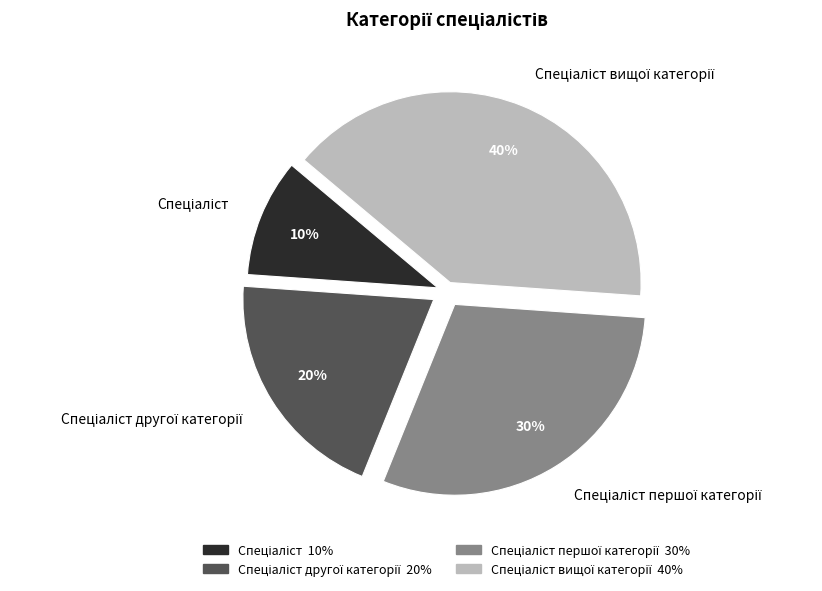

To the nearest percent, what is the difference between the largest and smallest slice percentages?

30%